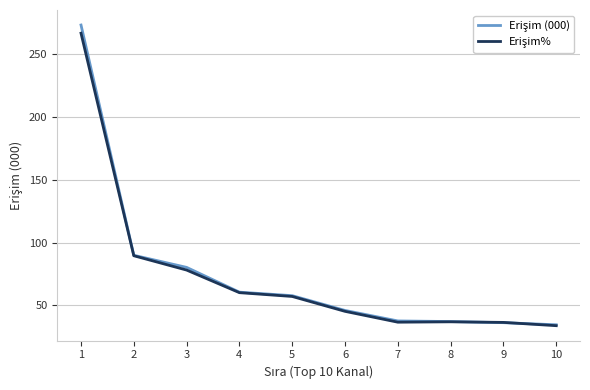

What is the spread (max minus min) of values at 3?

2.1